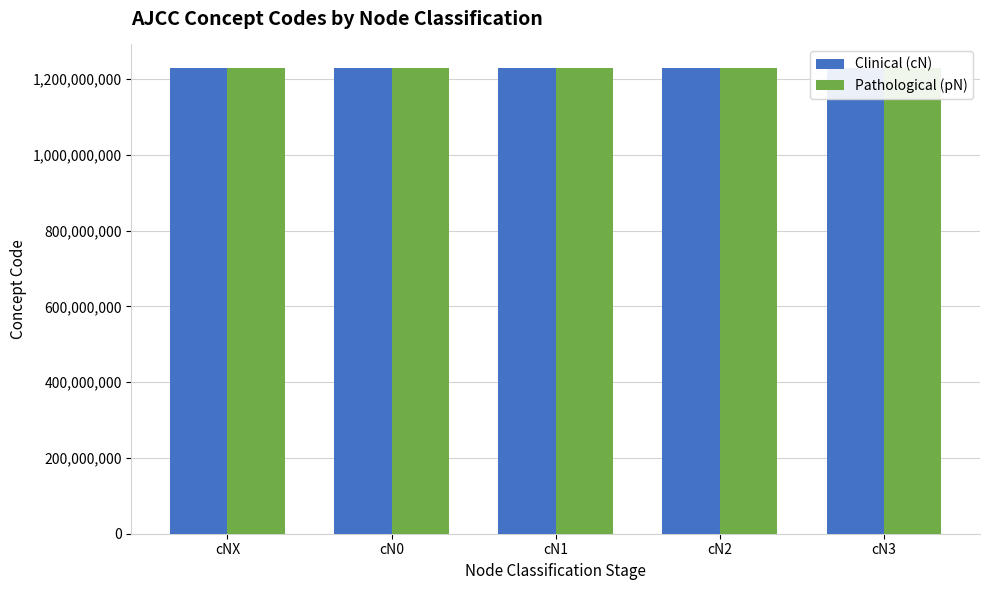

List the series in order of their overall mean, highest first.

Clinical (cN), Pathological (pN)